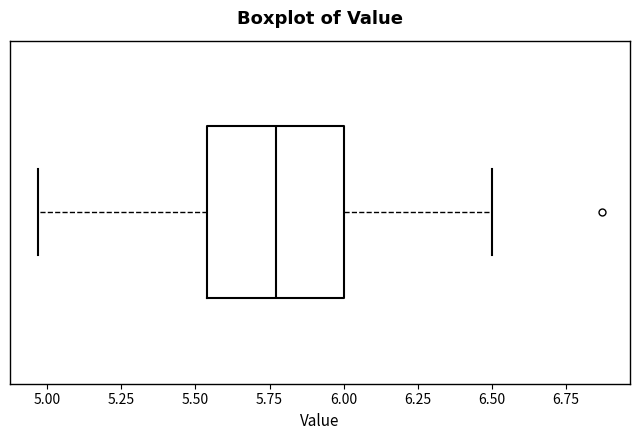

Transcribe this box plot: give where the median line is, the range the box spans, and where the two whiskers end, as read against the x-axis. The values are not printed on the chart, so give them approximately, as read against the axis.

median 5.75, box 5.55 to 6.00, whiskers 4.95 to 6.50